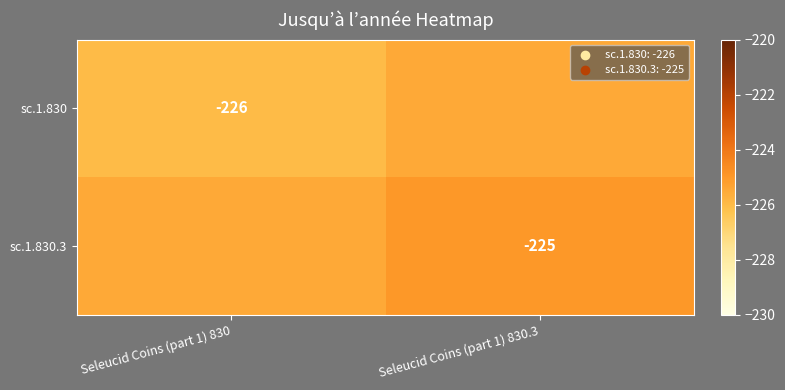

True or false: sc.1.830.3 has a value of -225.0 at Seleucid Coins (part 1) 830.3.

True